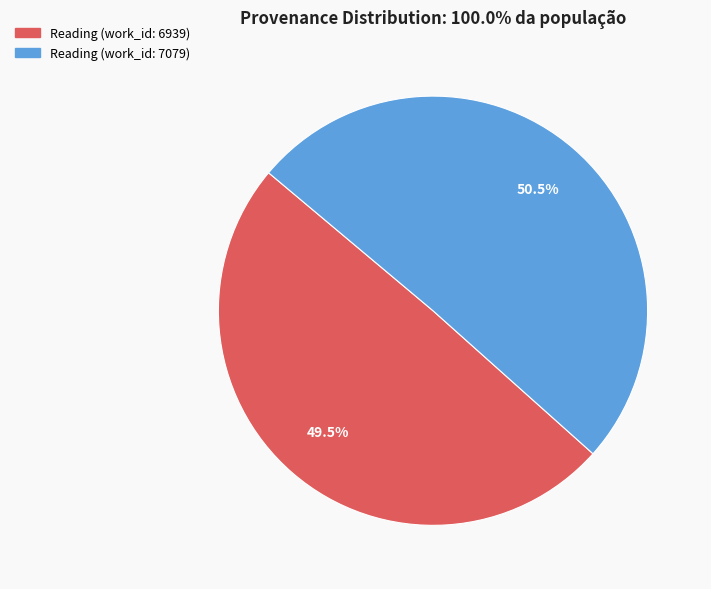

Do Reading (work_id: 6939) and Reading (work_id: 7079) together represent more than half of the pie?

Yes